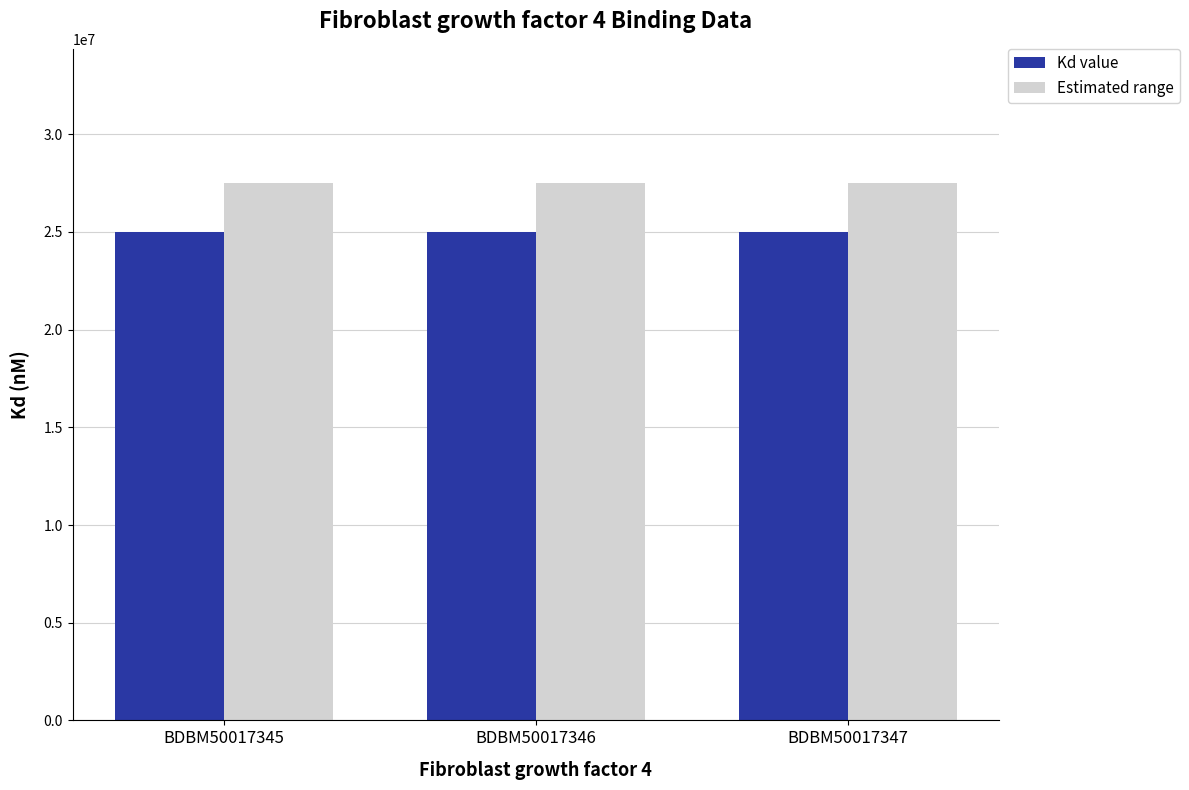

True or false: Kd value has a value of 17063250.2 at BDBM50017345.

False